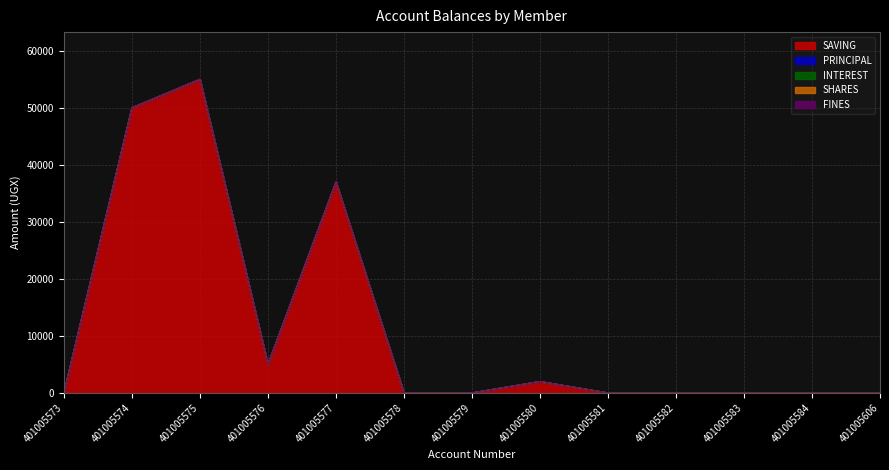

True or false: FINES and PRINCIPAL intersect in this chart.

False